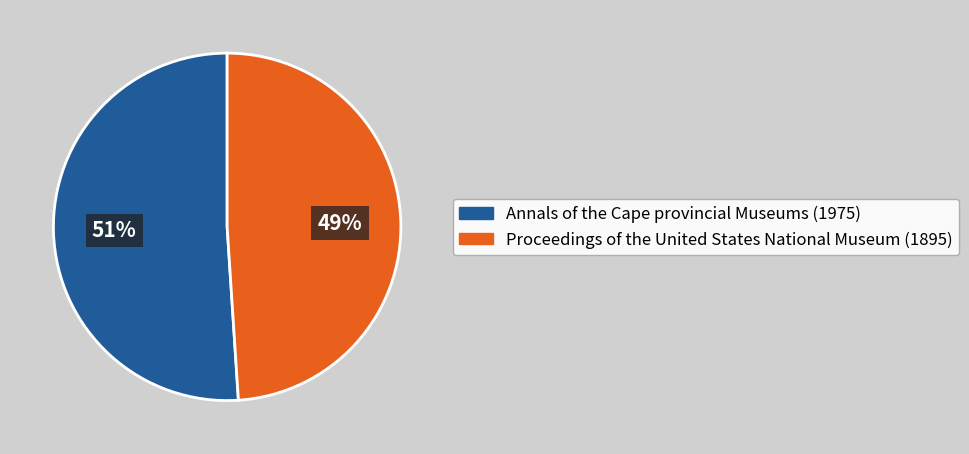

Approximately how many times larger is the value at Annals of the Cape provincial Museums (1975) compared to Proceedings of the United States National Museum (1895)?

1.0